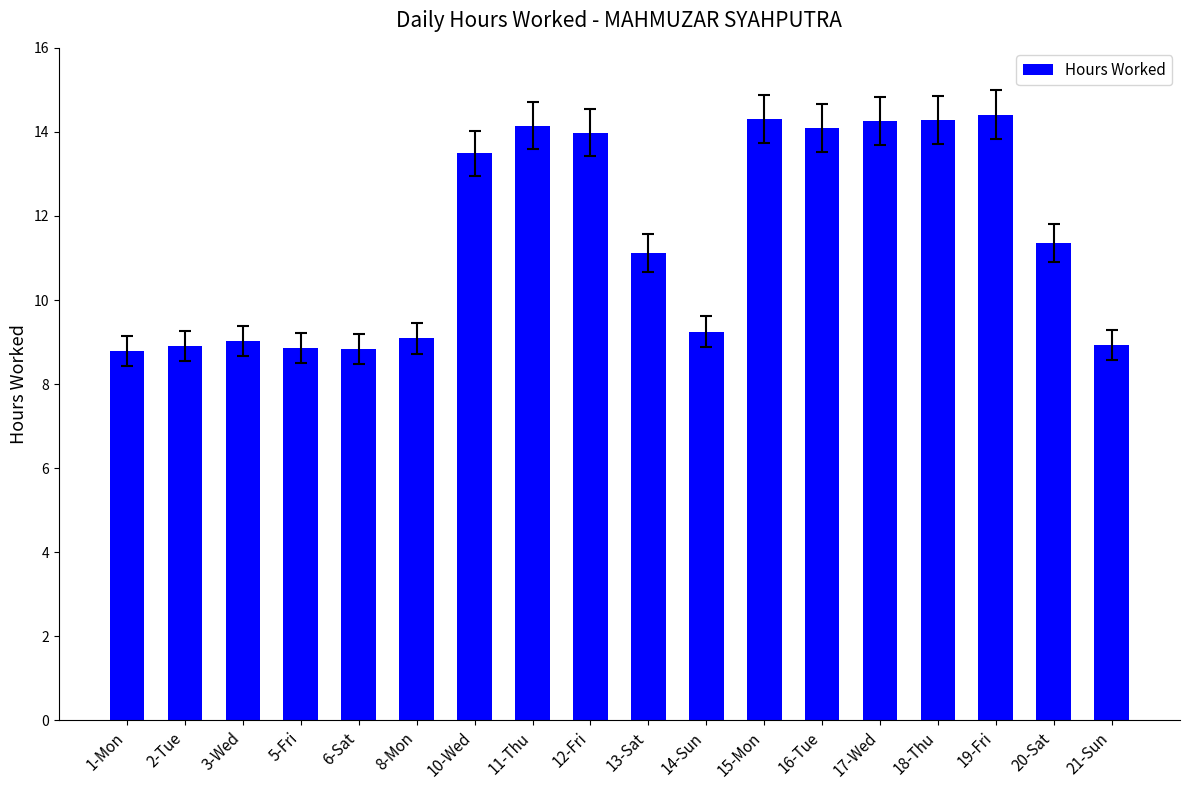

What is the label of the 18th bar from the left?

21-Sun